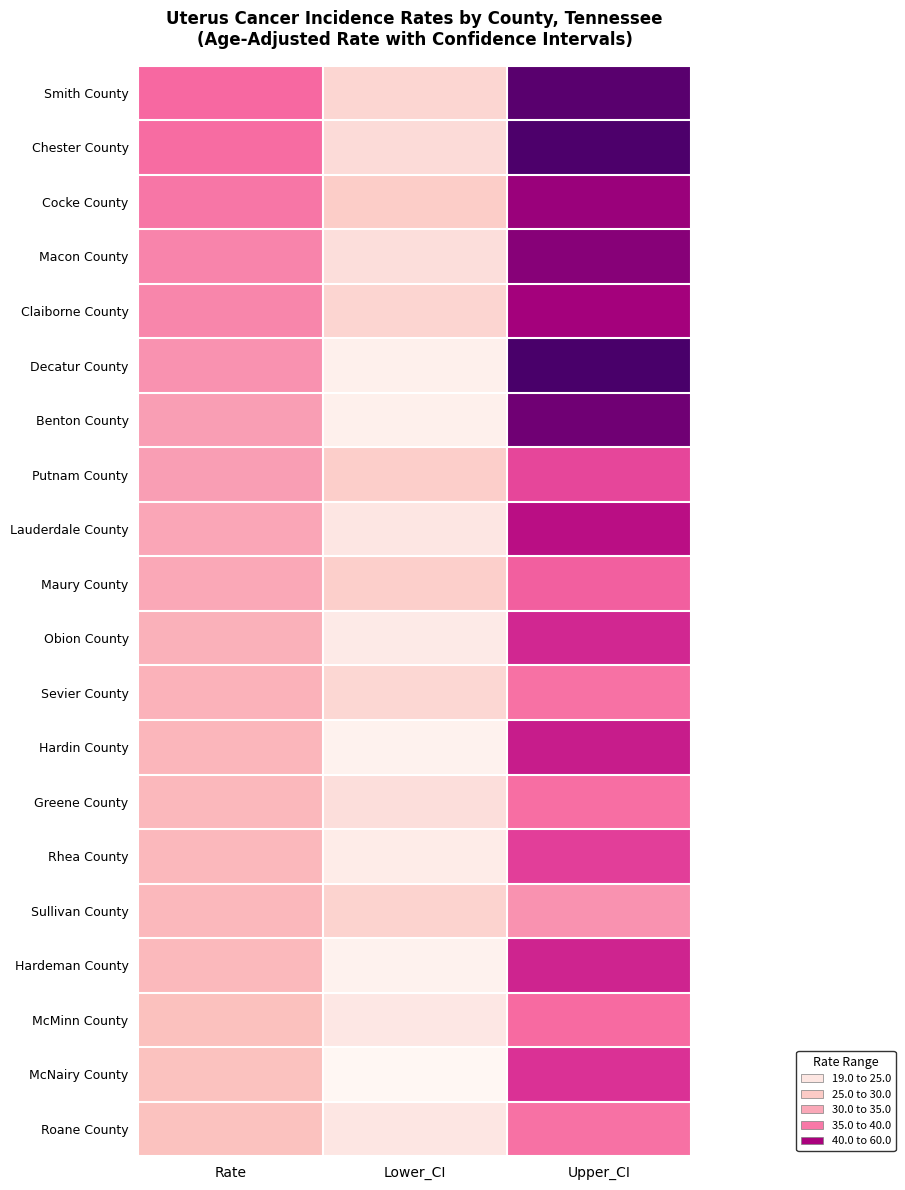

At Upper_CI, list the series in order from smallest to largest.

Sullivan County, Sevier County, Roane County, Greene County, McMinn County, Maury County, Putnam County, Rhea County, McNairy County, Obion County, Hardeman County, Hardin County, Lauderdale County, Claiborne County, Cocke County, Macon County, Benton County, Smith County, Chester County, Decatur County